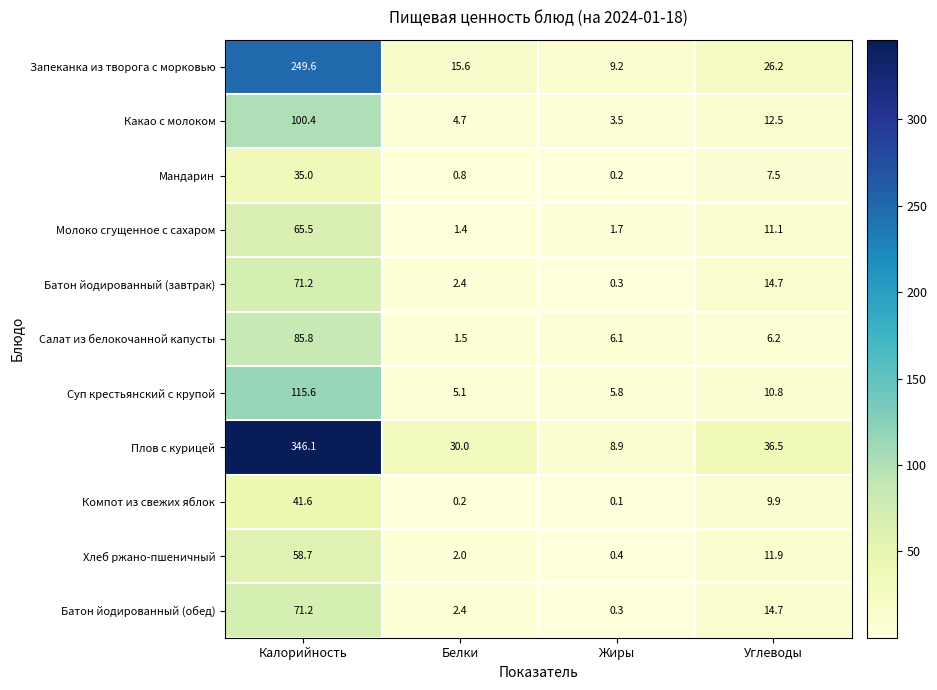

The value of Суп крестьянский с крупой at Белки is 5.1. True or false?

True